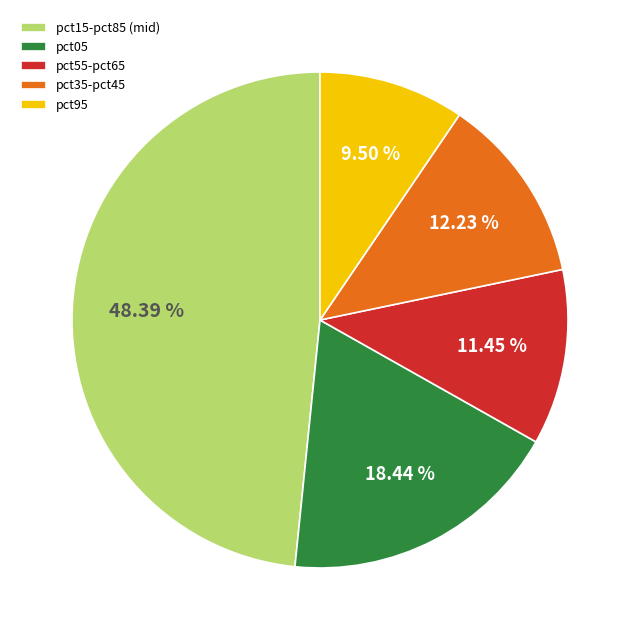

Which slice is the smallest?

pct95